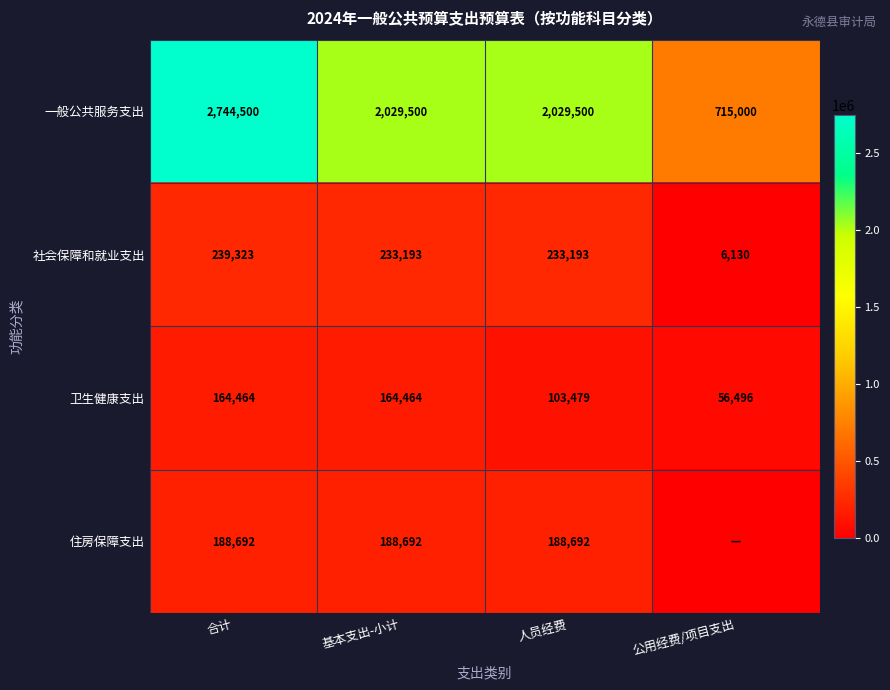

At how many categories does at least one series exceed 1073529?

3